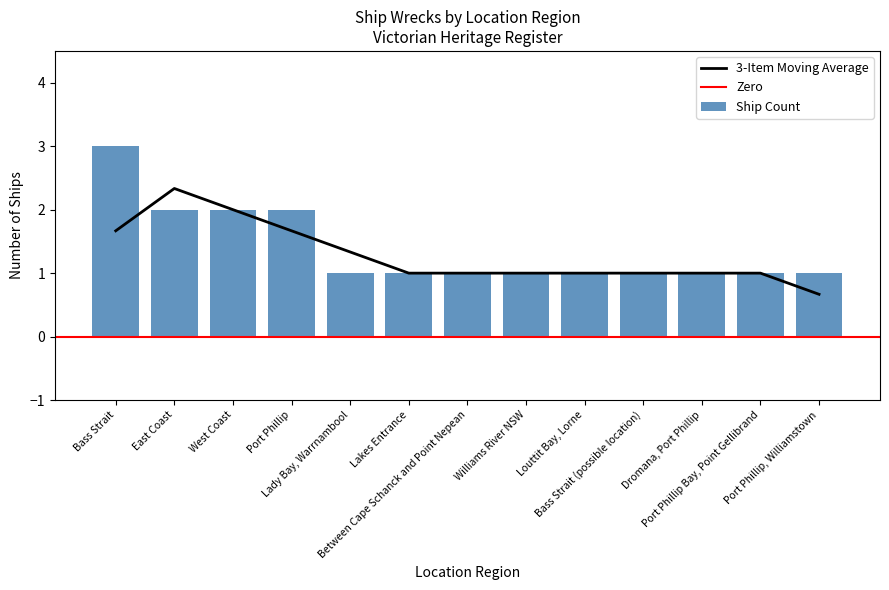

What is the maximum value for Ship Count?

3